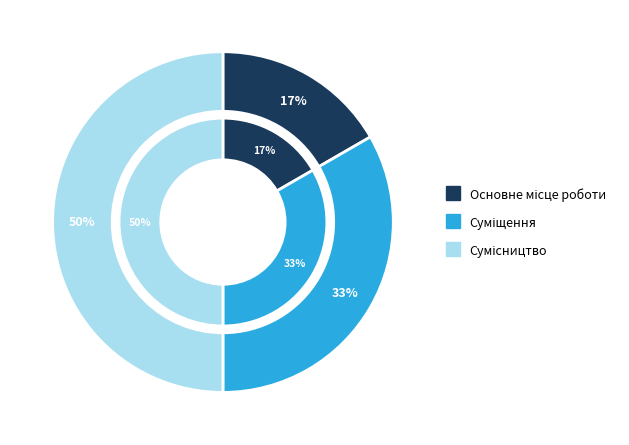

Count the number of slices in the pie.

3